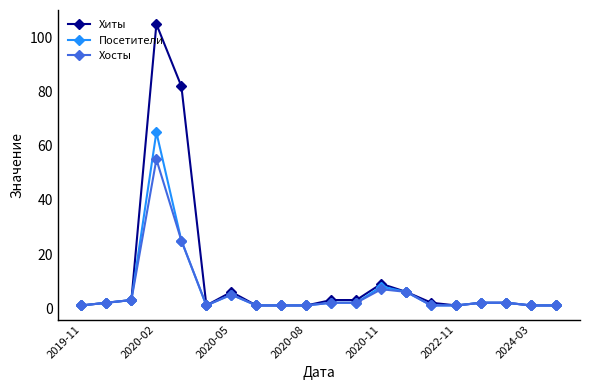

List the series in order of their peak value, highest first.

Хиты, Посетители, Хосты